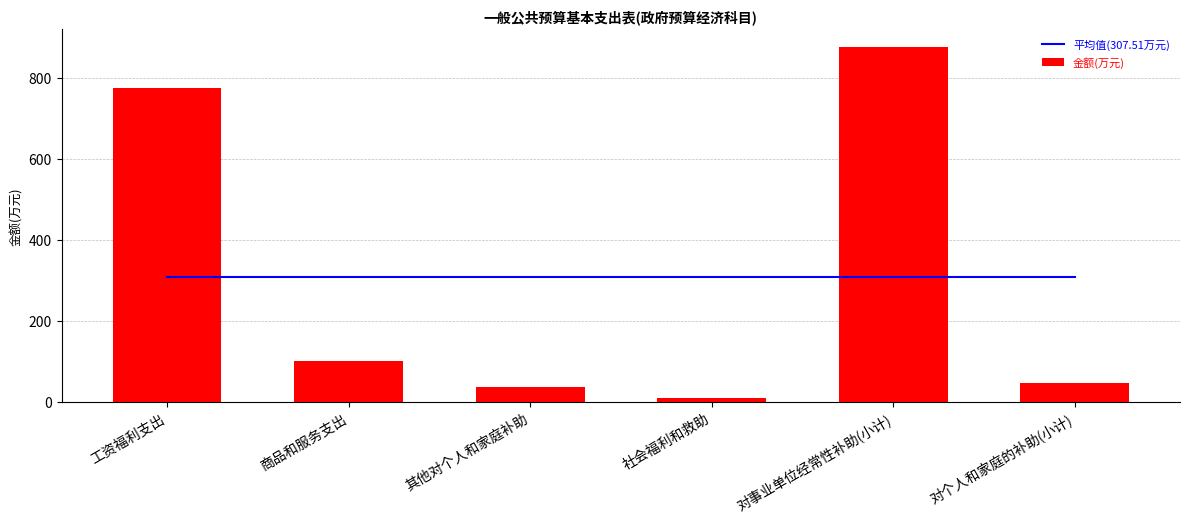

What is the maximum value shown in the chart?

876.2